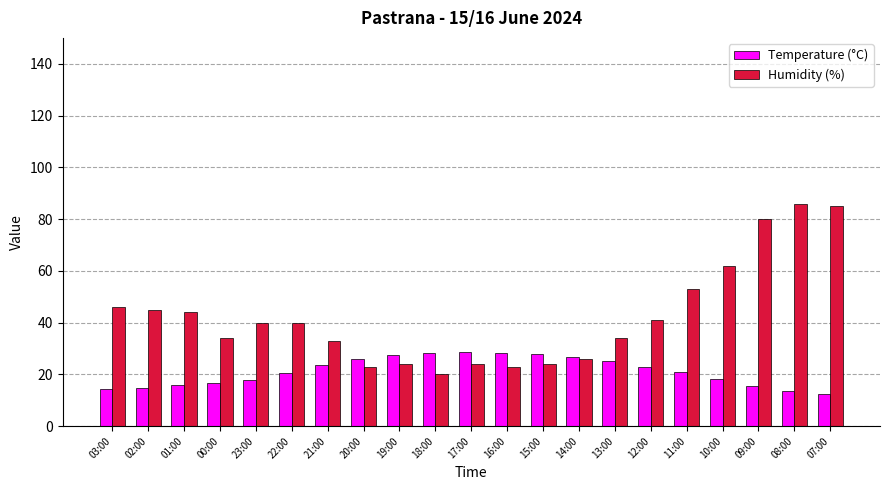

What is the value of the Humidity (%) bar at the 9th from the left?

24.0